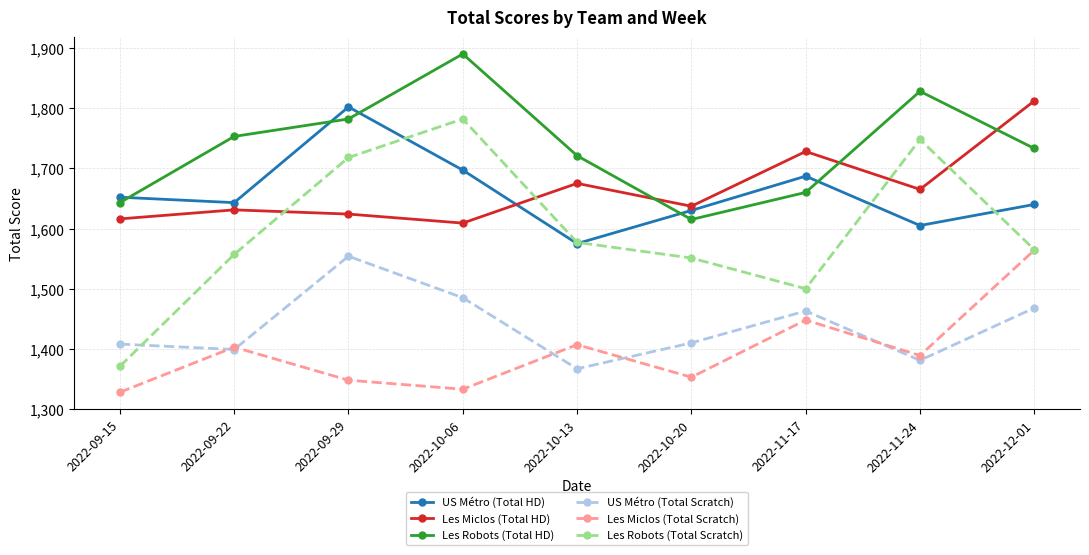

At which category does the chart reach its minimum across all series?

2022-09-15